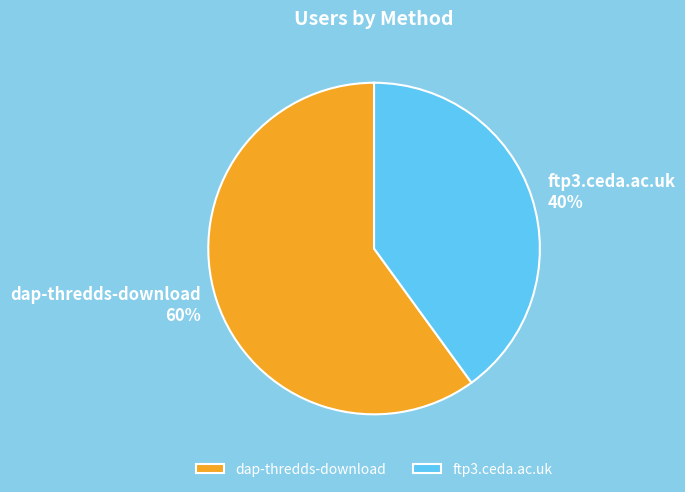

The ftp3.ceda.ac.uk slice represents 40% of the pie. True or false?

True